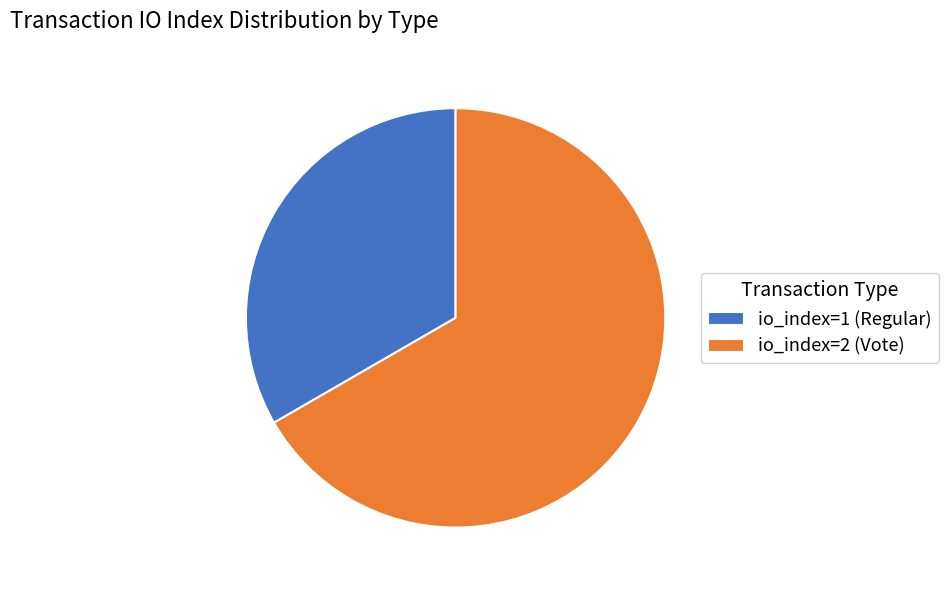

Which category accounts for the majority?

io_index=2 (Vote)